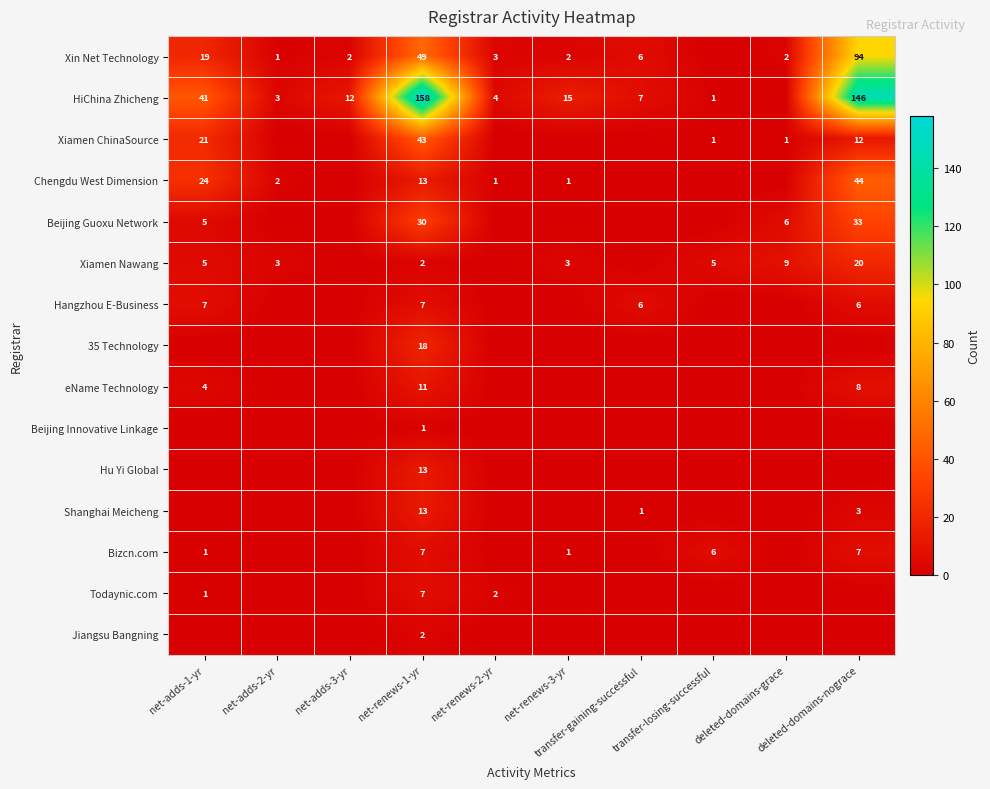

Rank the series by their maximum value, from highest to lowest.

HiChina Zhicheng, Xin Net Technology, Chengdu West Dimension, Xiamen ChinaSource, Beijing Guoxu Network, Xiamen Nawang, 35 Technology, Hu Yi Global, Shanghai Meicheng, eName Technology, Hangzhou E-Business, Bizcn.com, Todaynic.com, Jiangsu Bangning, Beijing Innovative Linkage